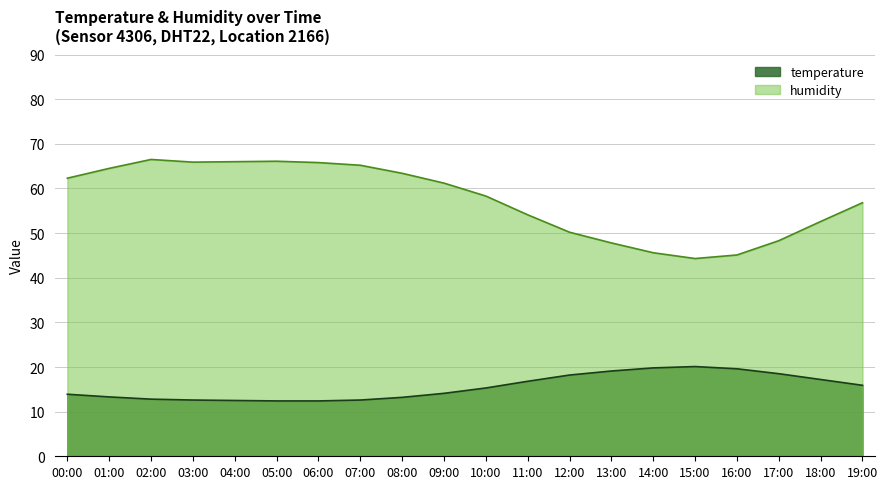

Read the humidity value at 09:00.

61.2